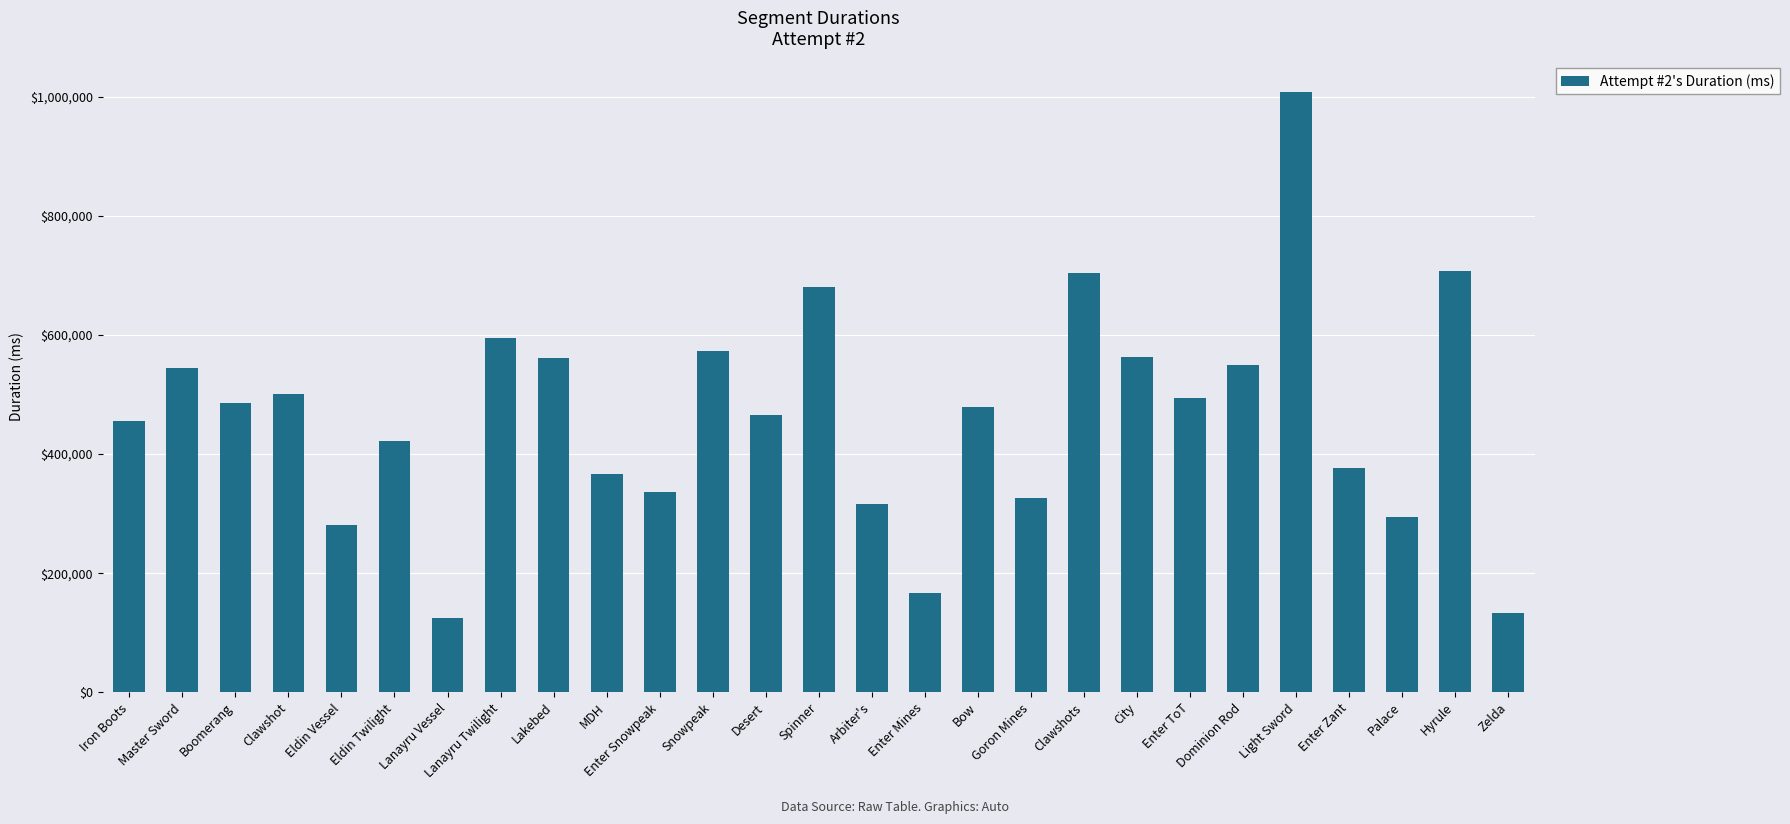

What is the ratio of the value at Clawshots to the value at Snowpeak?

1.2